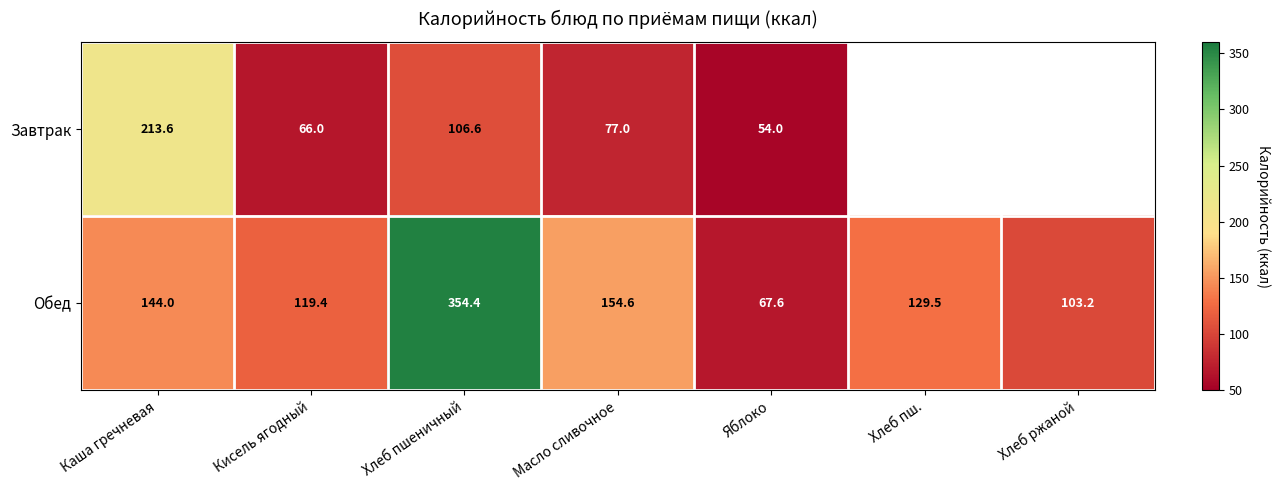

At how many categories does at least one series exceed 324?

1